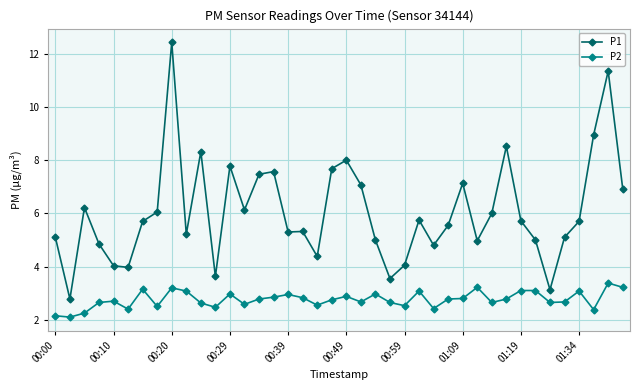

Rank the series by their average value, from highest to lowest.

P1, P2